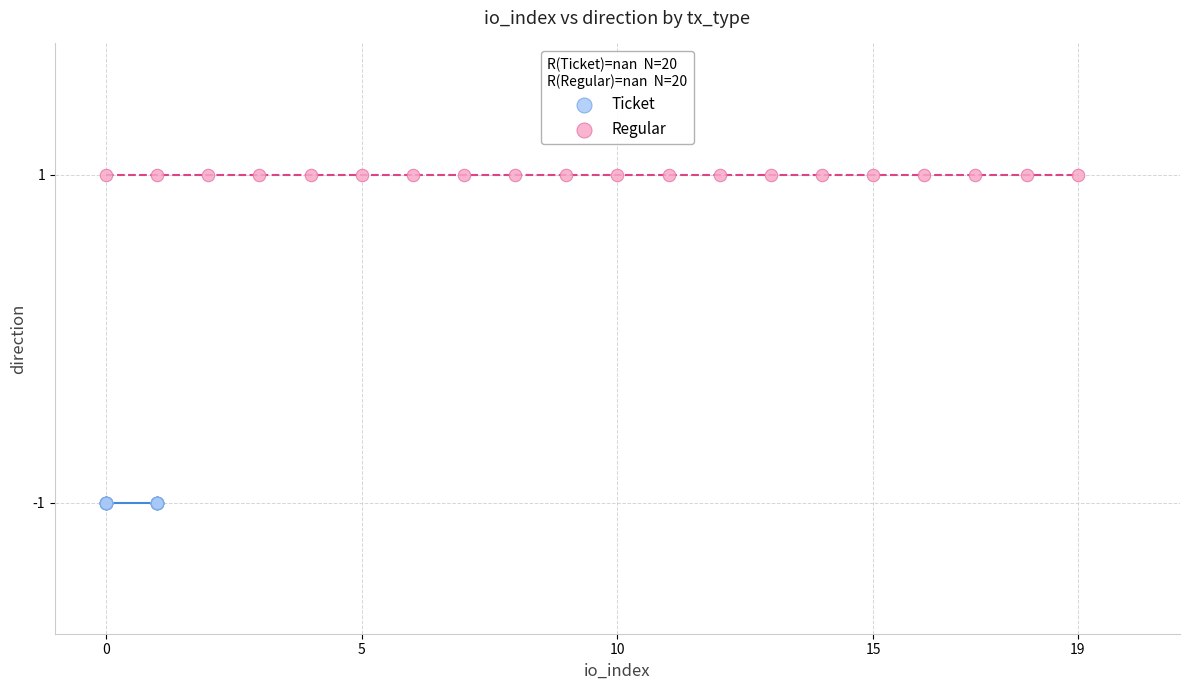

Which series reaches the maximum Y coordinate?

Regular